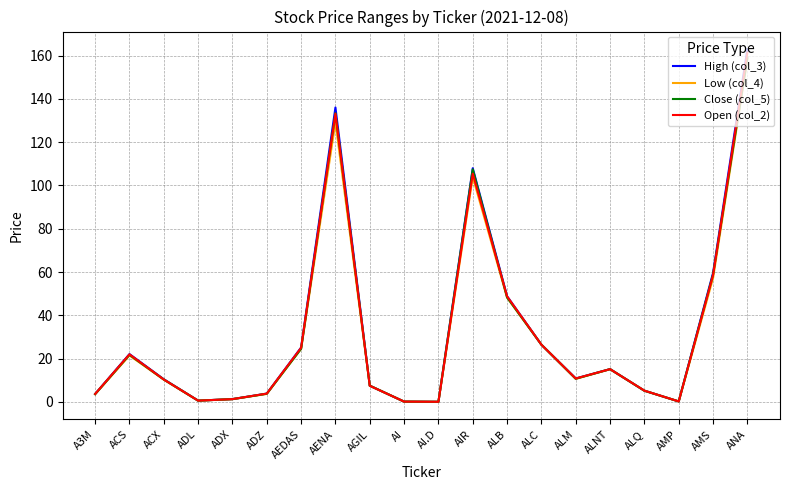

How many lines are shown in the chart?

4